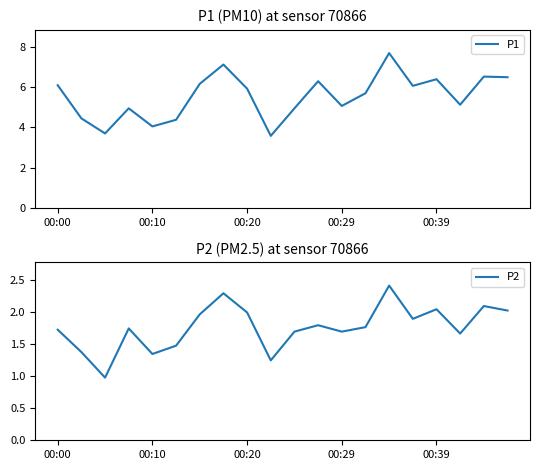

List the series in order of their overall mean, highest first.

P1, P2